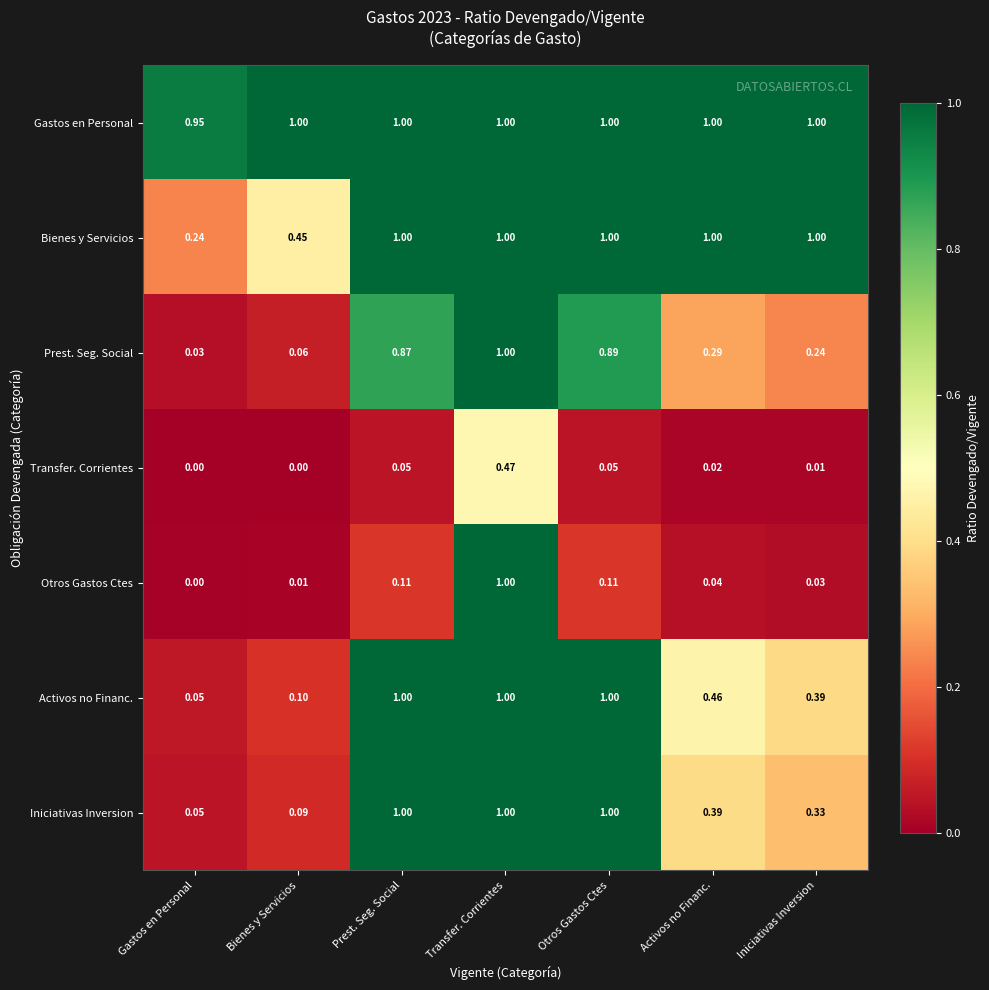

Which series has the largest total across all categories?

Gastos en Personal